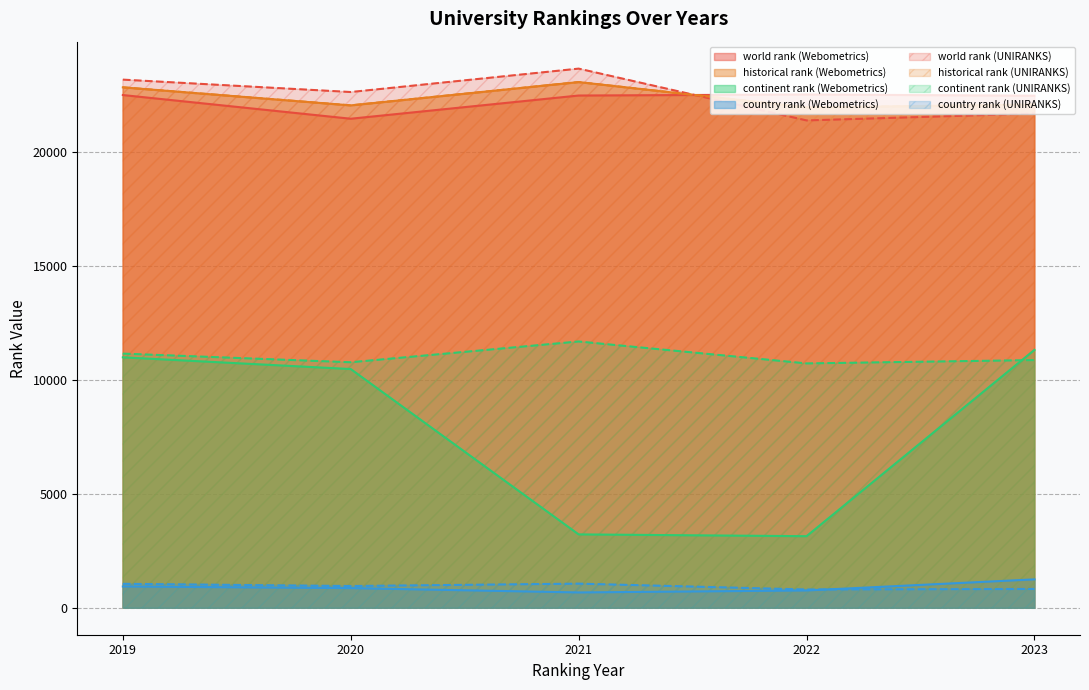

What is the value of the country rank point at the 1st from the left?

934